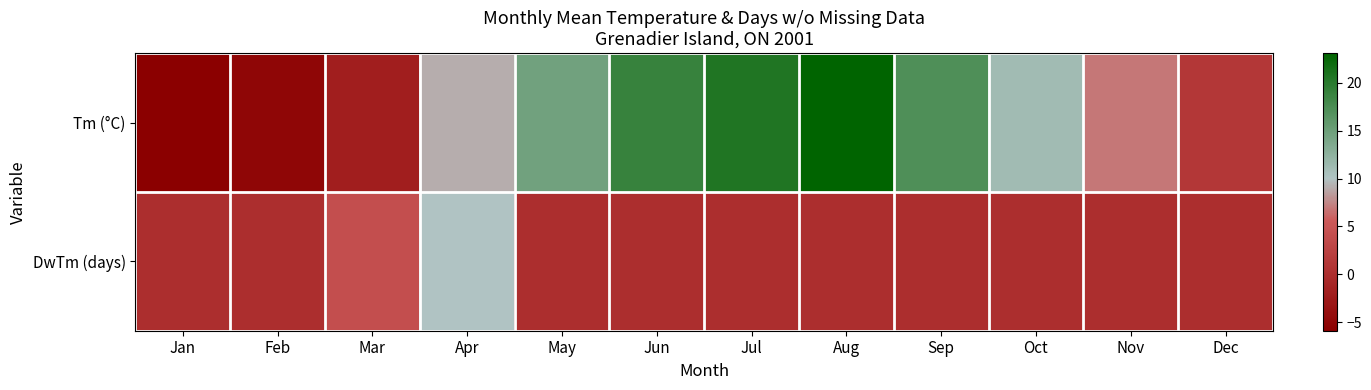

Reading left to right, extract all data points from this chart.

Tm (°C): Jan=-5.9	Feb=-5.1	Mar=-2.0	Apr=9.1	May=14.7	Jun=19.0	Jul=20.7	Aug=23.1	Sep=17.2	Oct=11.2	Nov=6.9	Dec=1.2
DwTm (days): Jan=0.0	Feb=0.0	Mar=4.0	Apr=10.0	May=0.0	Jun=0.0	Jul=0.0	Aug=0.0	Sep=0.0	Oct=0.0	Nov=0.0	Dec=0.0